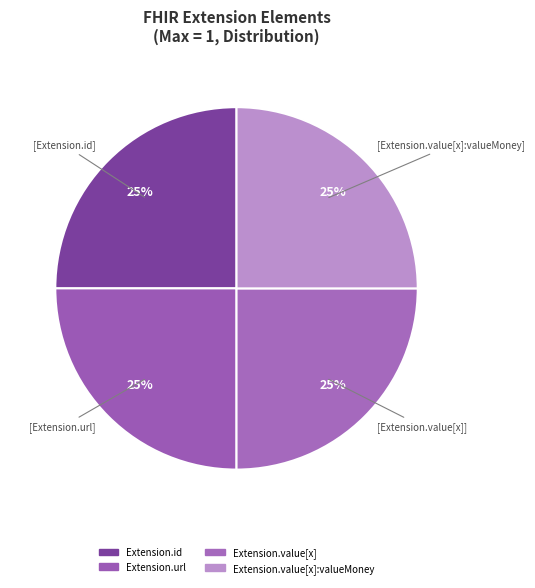

How many slices are in this pie chart?

4